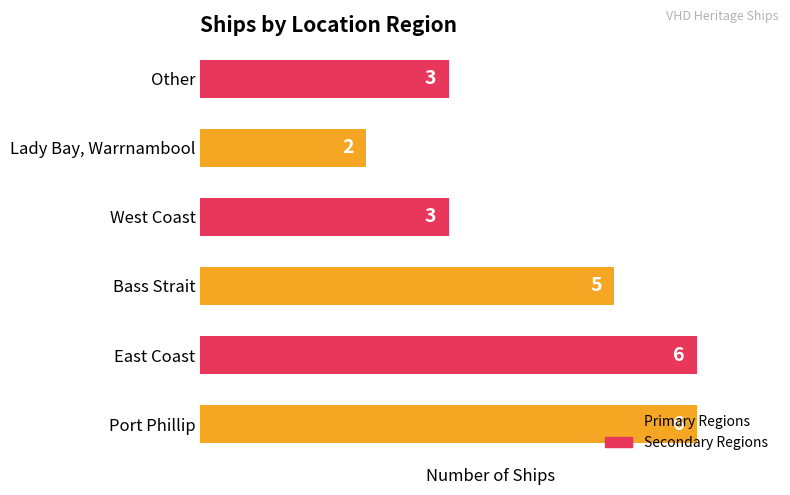

Count the values in the range 3 to 6.

5